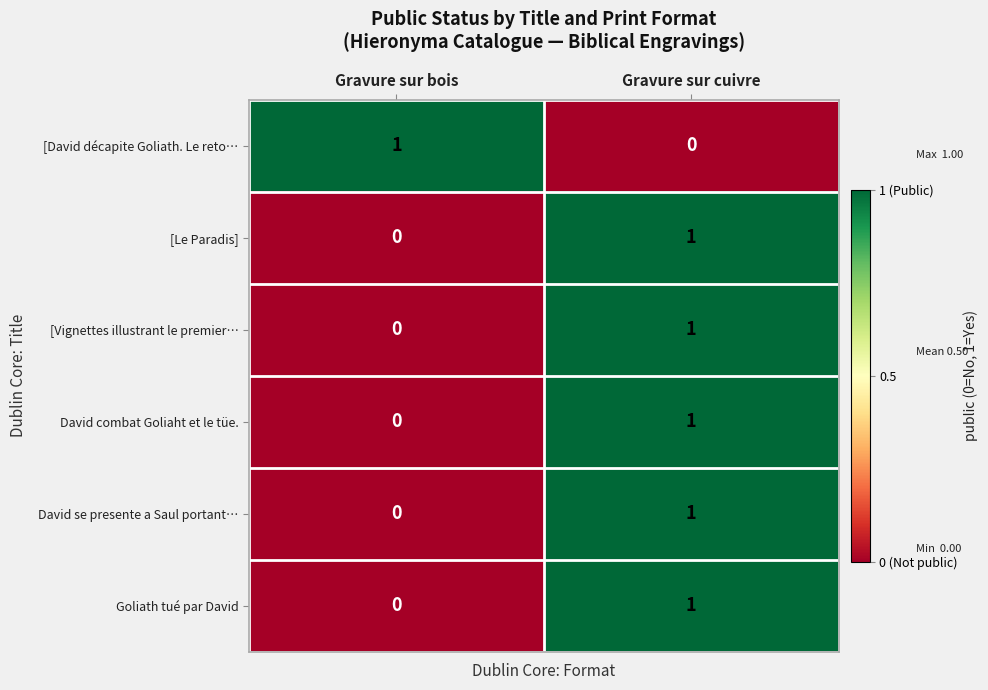

List the labels in order of [David décapite Goliath. Le reto… value, smallest first.

Gravure sur cuivre, Gravure sur bois